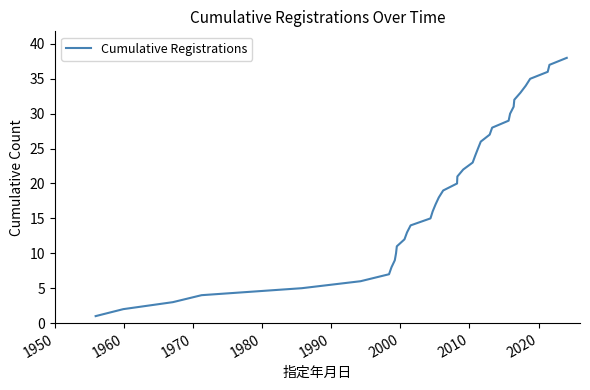

Reading left to right, what are all the values shown in this chart?

1	2	3	4	5	6	7	8	9	10	11	12	13	14	15	16	17	18	19	20	21	22	23	24	25	26	27	28	29	30	31	32	33	34	35	36	37	38